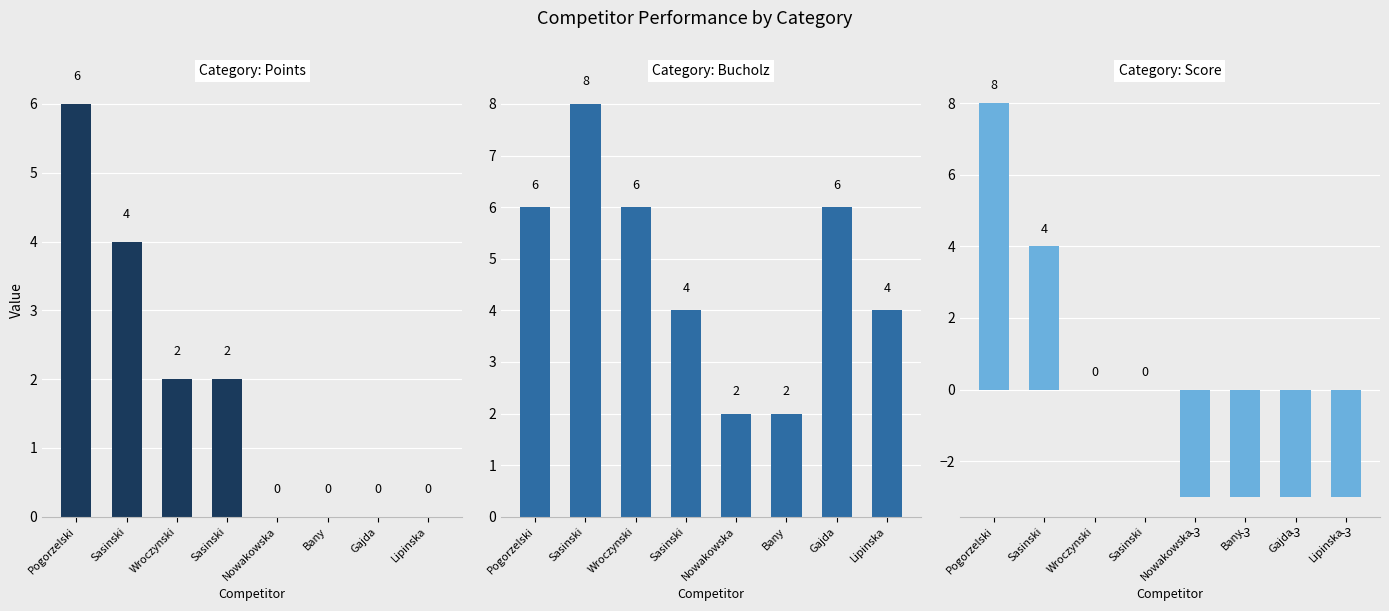

Is the value of Points at Pogorzelski greater than the value of Score at Nowakowska?

Yes